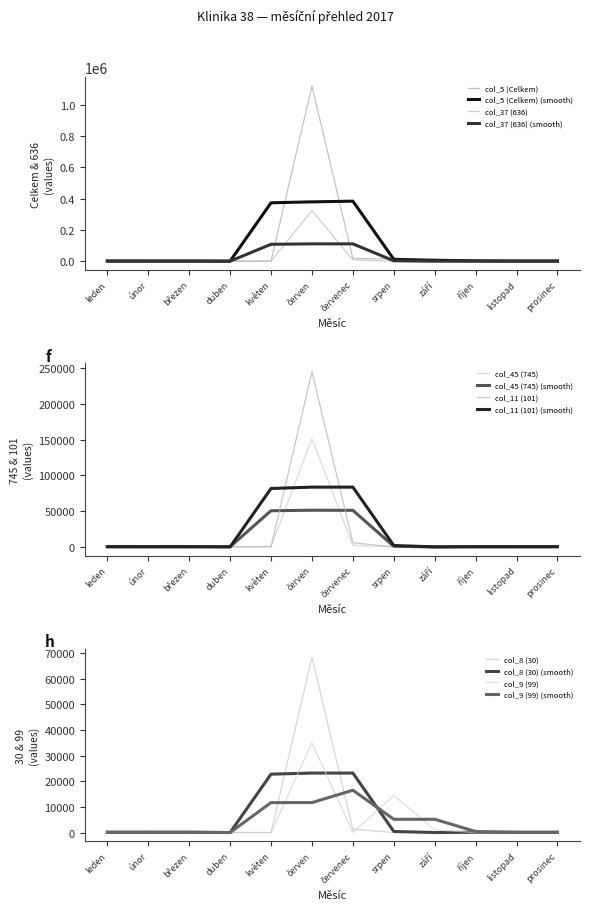

The value of col_11 (101) (smooth) at duben is 0.0. True or false?

True